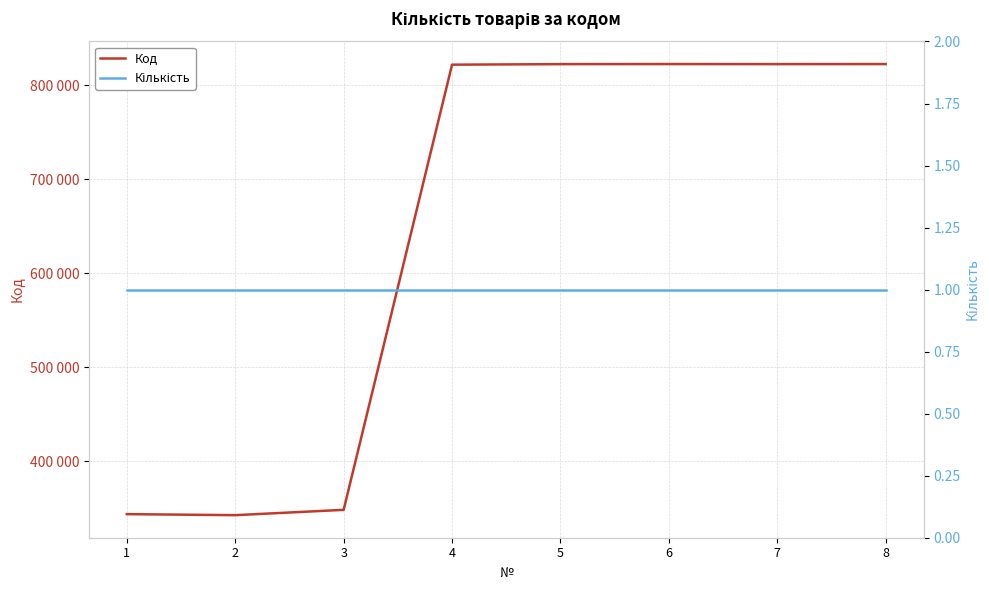

At how many categories does at least one series exceed 262145?

8